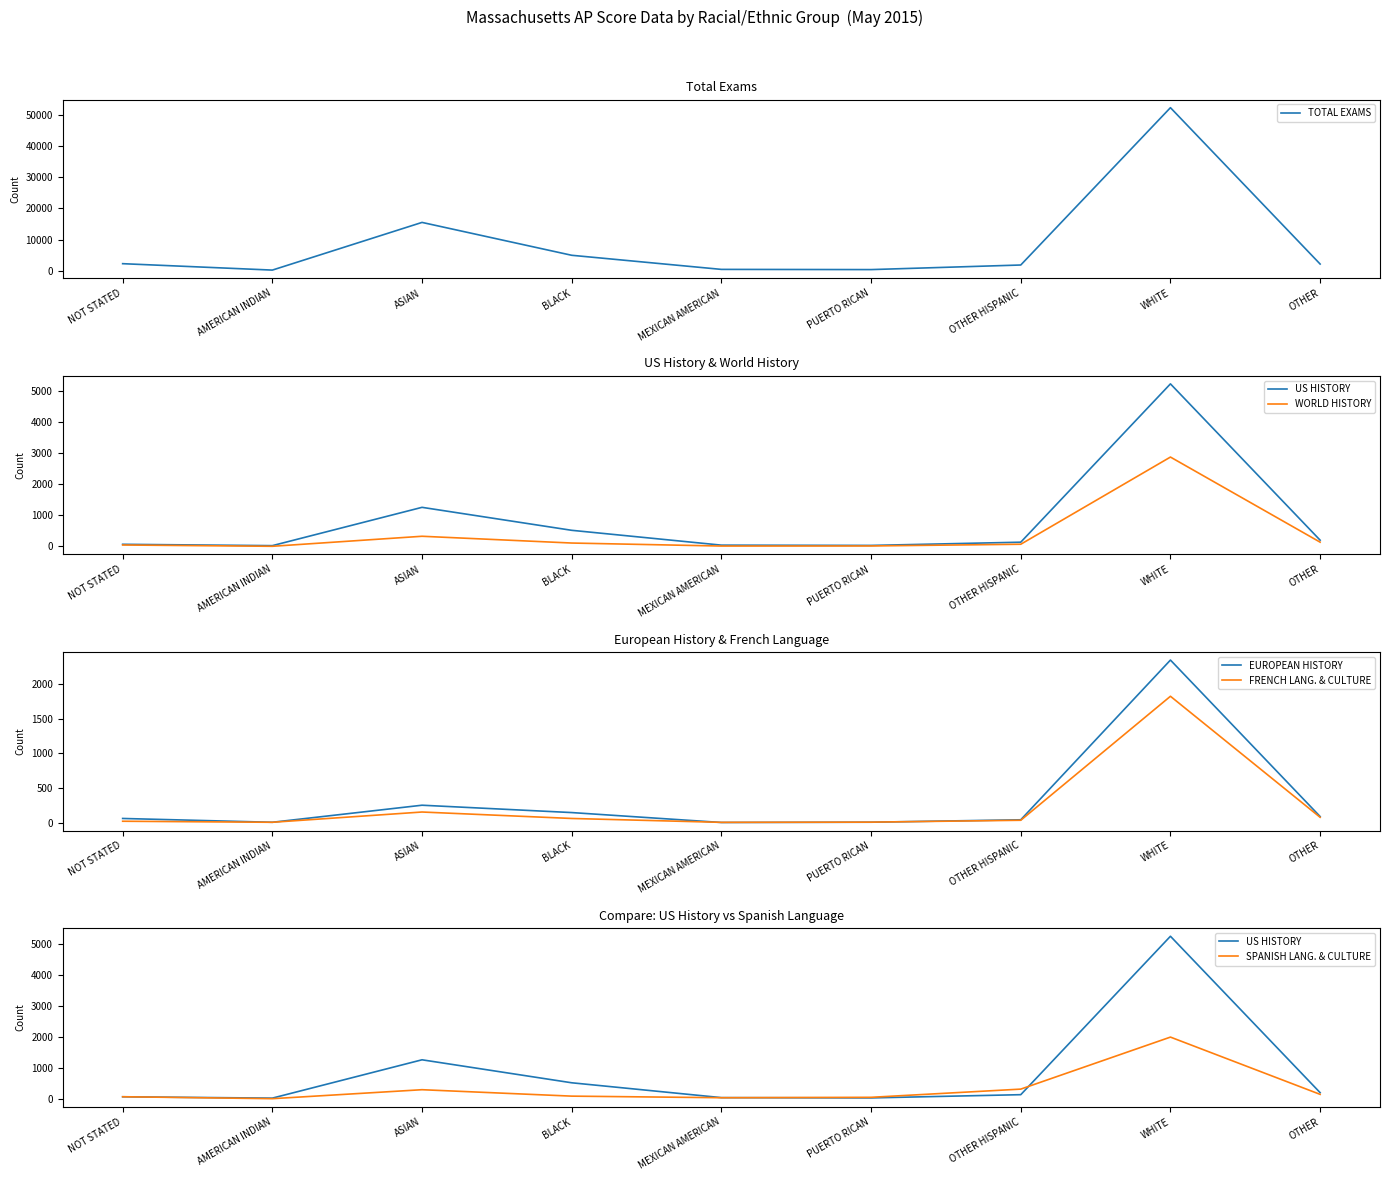

What is the label of the 3rd point from the left?

ASIAN